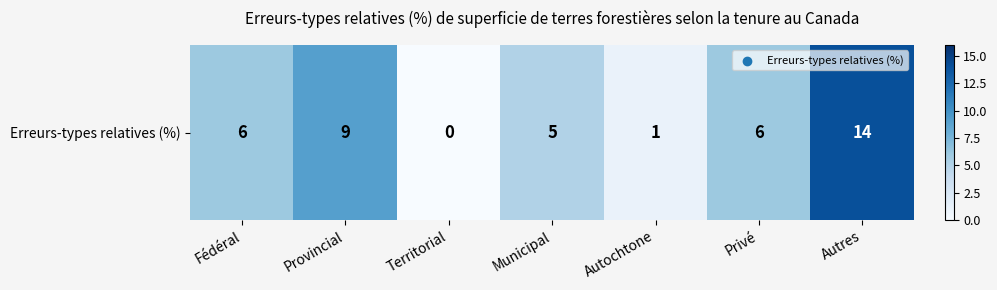

Reading right to left, list all the values displayed in this chart.

Autres=14	Privé=6	Autochtone=1	Municipal=5	Territorial=0	Provincial=9	Fédéral=6